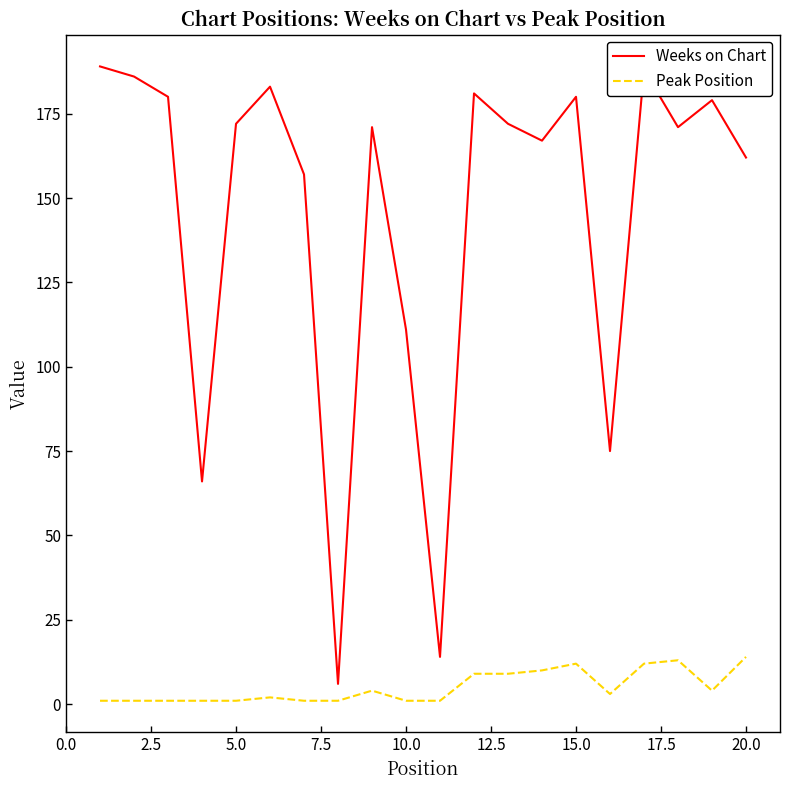

True or false: Weeks on Chart and Peak Position intersect in this chart.

False